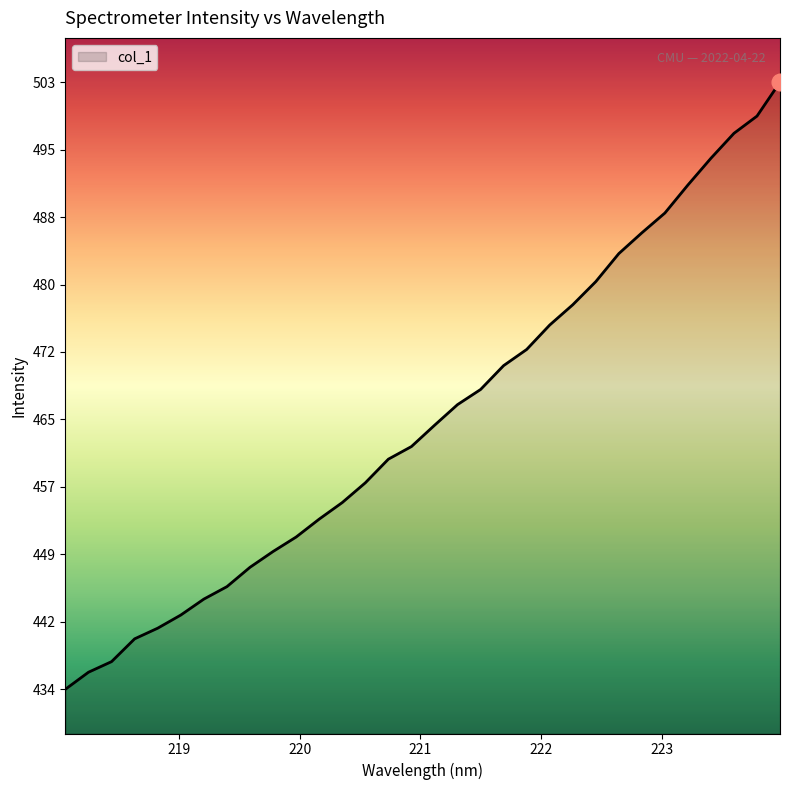

What is the greatest value displayed?

502.8